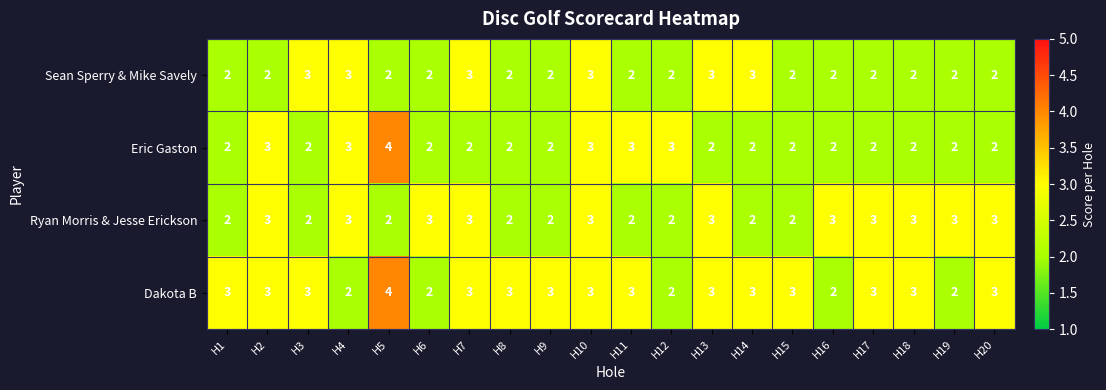

Is the value of Dakota B at H10 greater than the value of Ryan Morris & Jesse Erickson at H1?

Yes